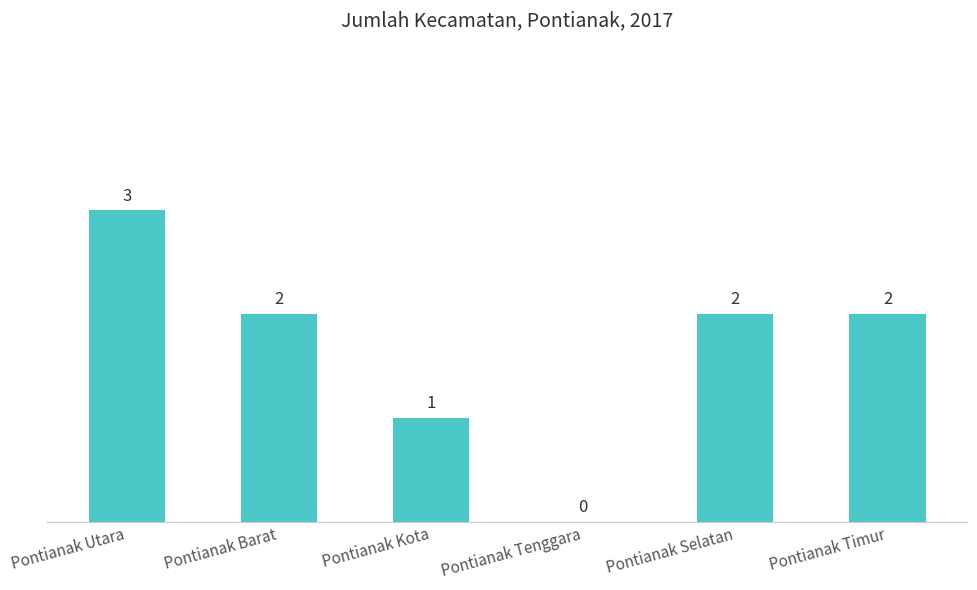

What is the maximum value shown in the chart?

3